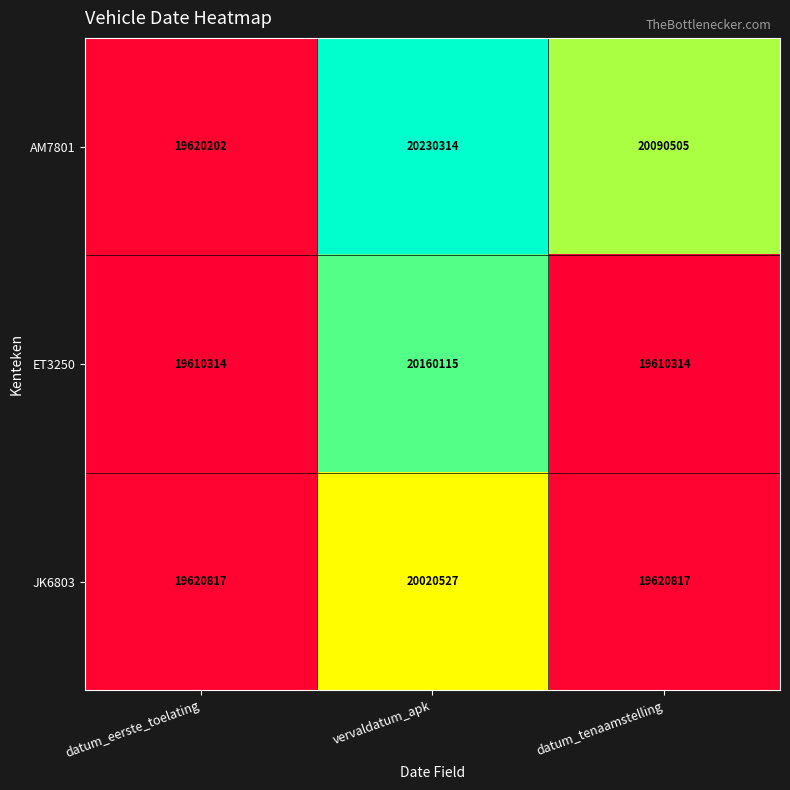

Which series has the widest spread of values?

AM7801